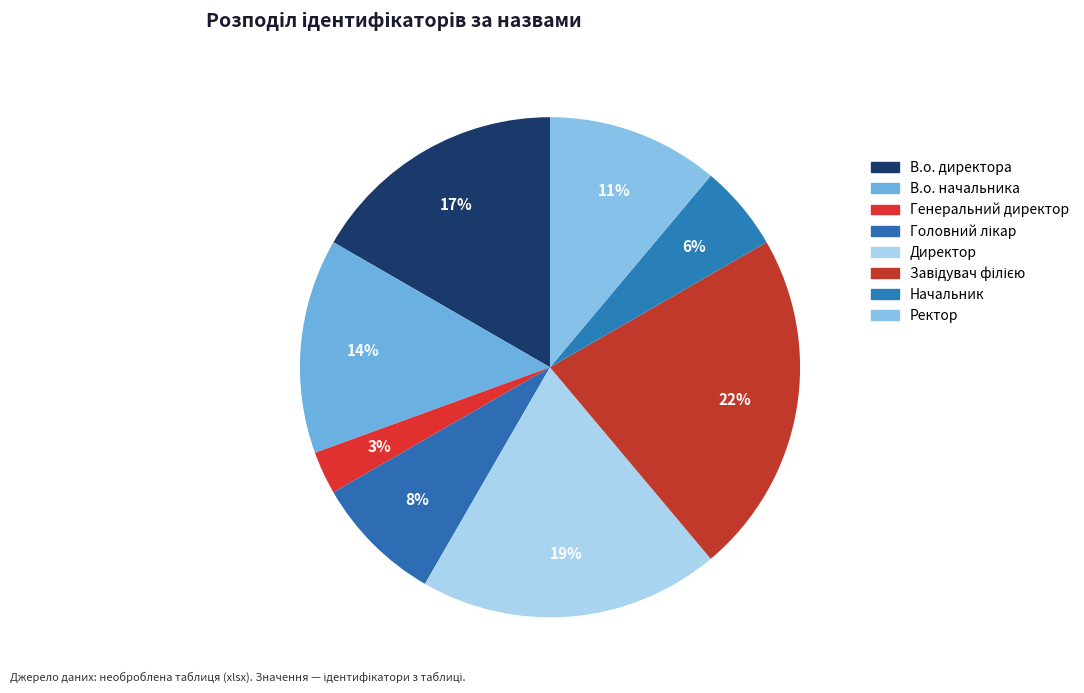

Is Ректор the majority of the pie?

No